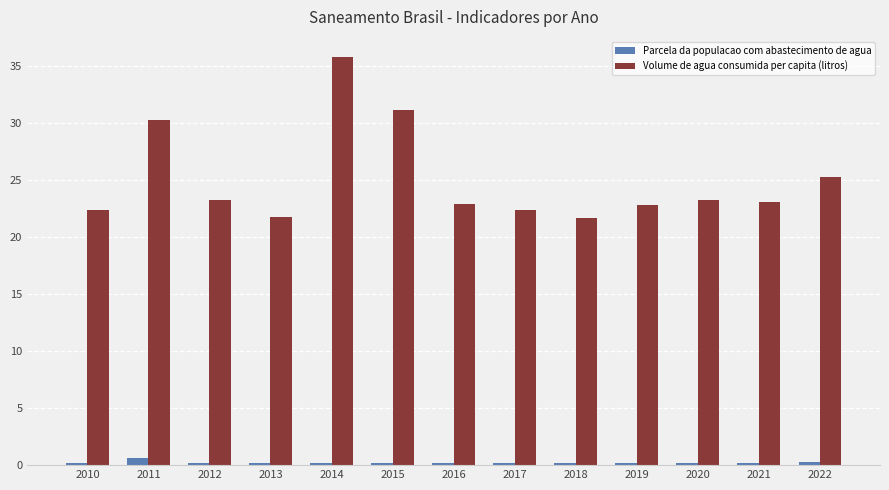

The value of Parcela da populacao com abastecimento de agua at 2017 is 0.2. True or false?

True